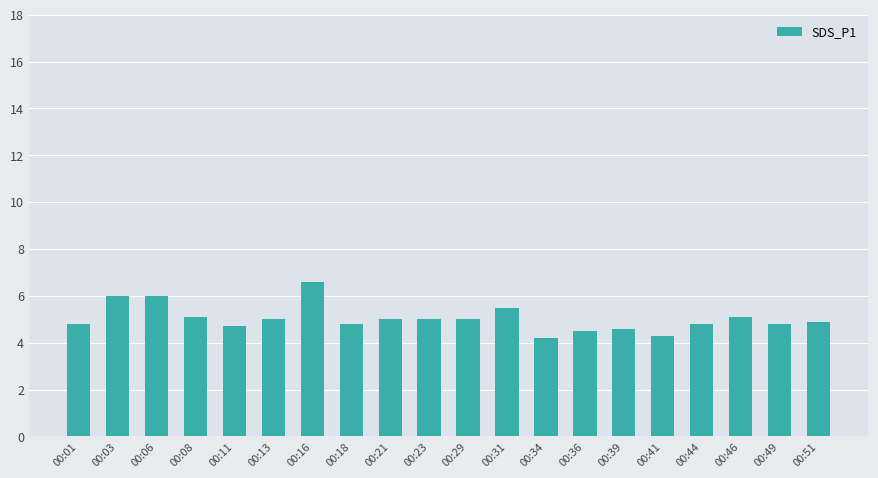

What value does the data have at 00:18?

4.8